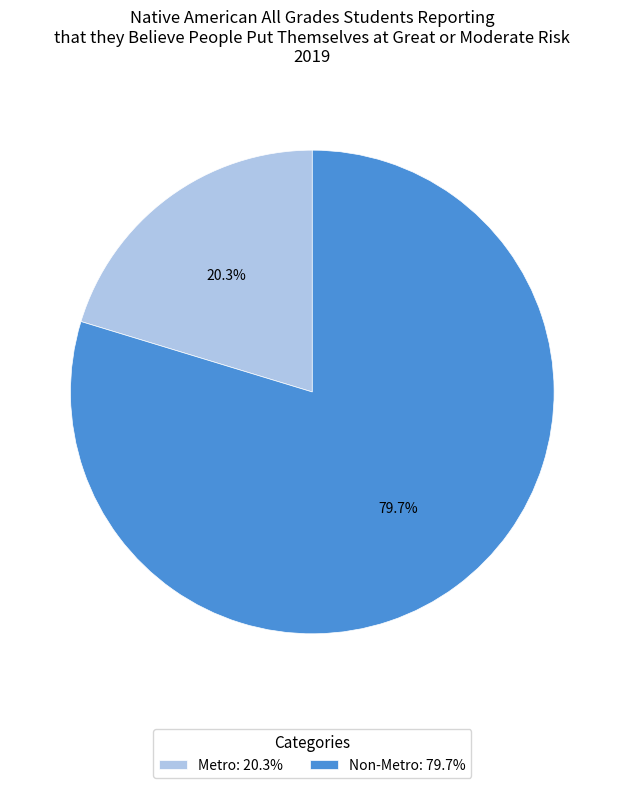

What is the smallest slice in the pie chart?

Metro